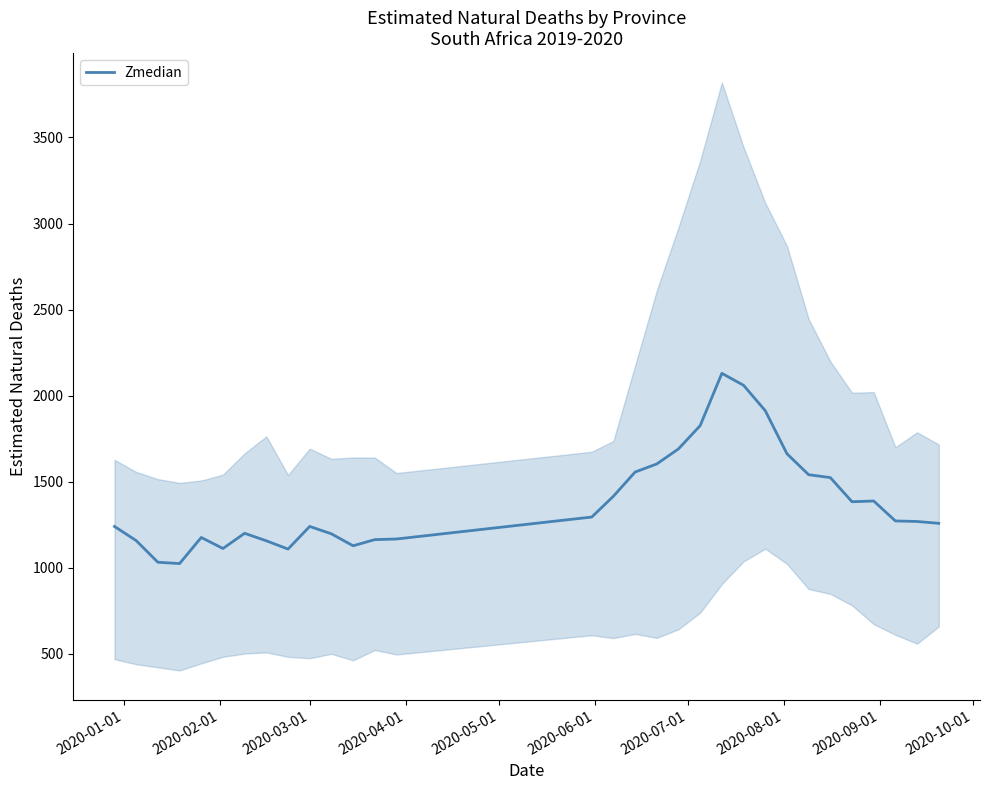

True or false: the data has more than 2 interior local peaks.

True